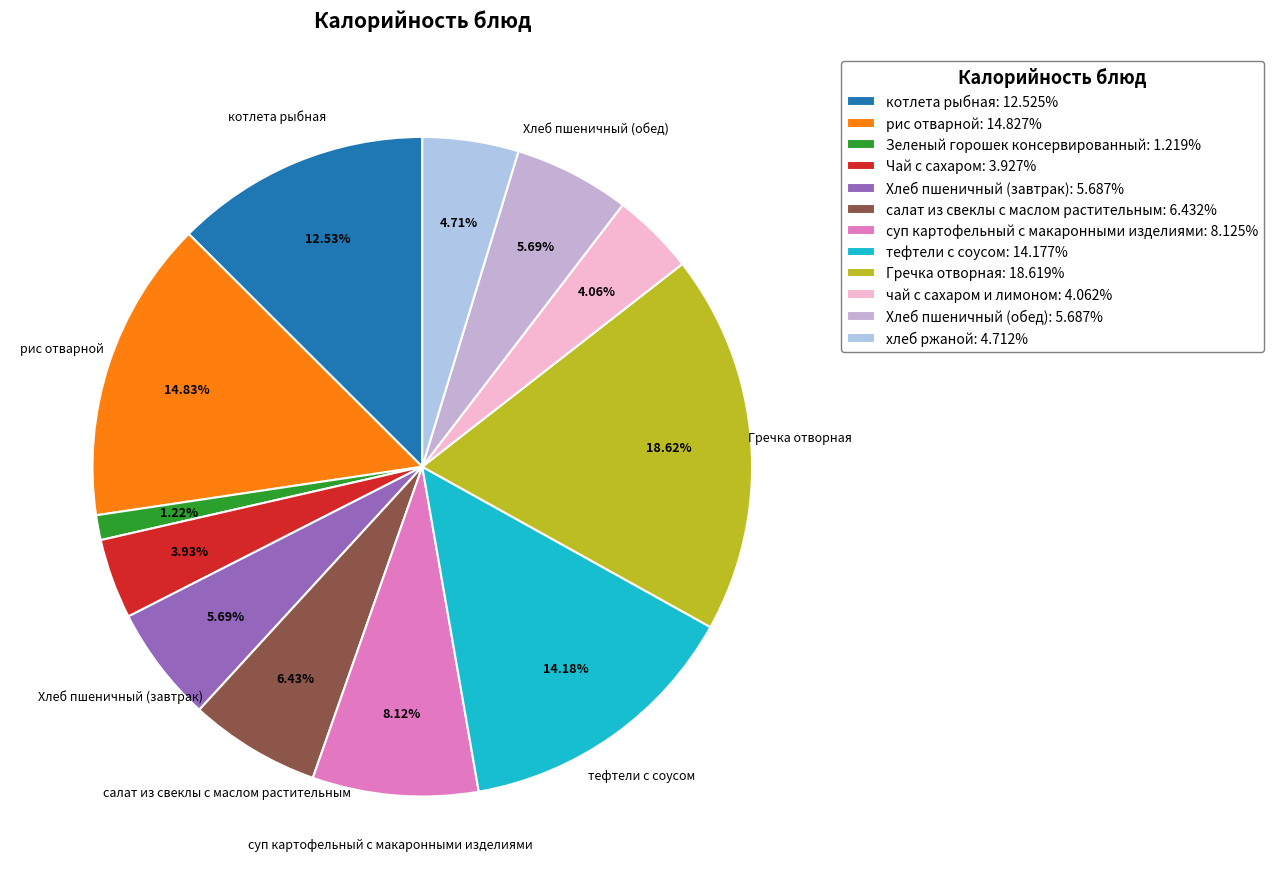

What is the largest slice in the pie chart?

Гречка отворная